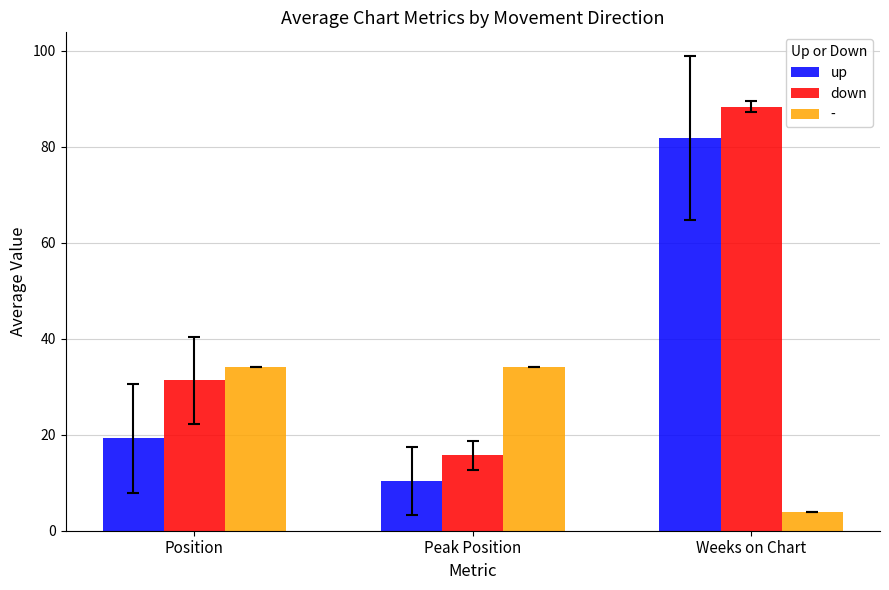

Which category has the lowest value in the down series?

Peak Position